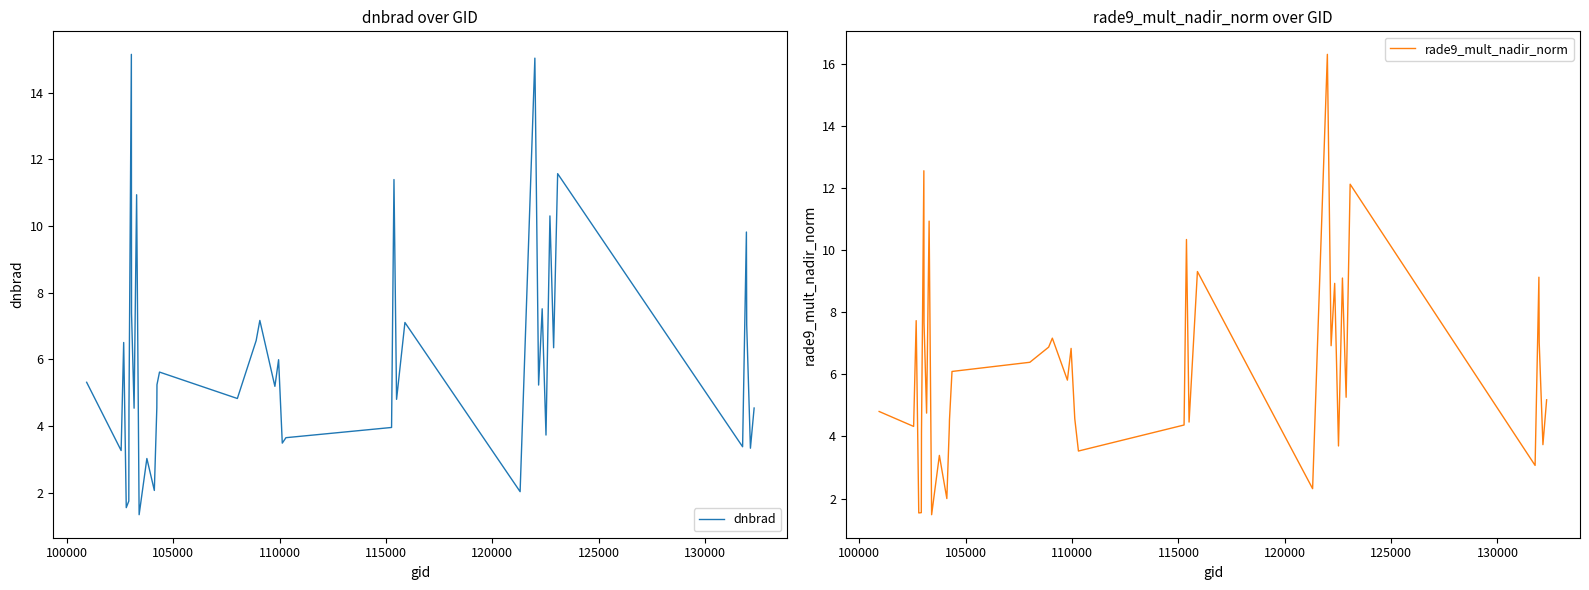

What is the highest value of the dnbrad series?

15.1